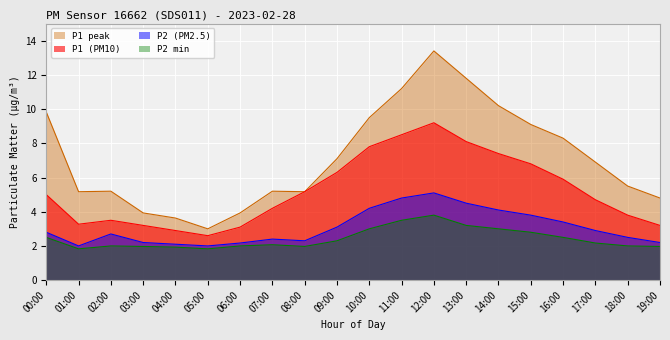

How many interior local peaks does the P1_peak series have?

3